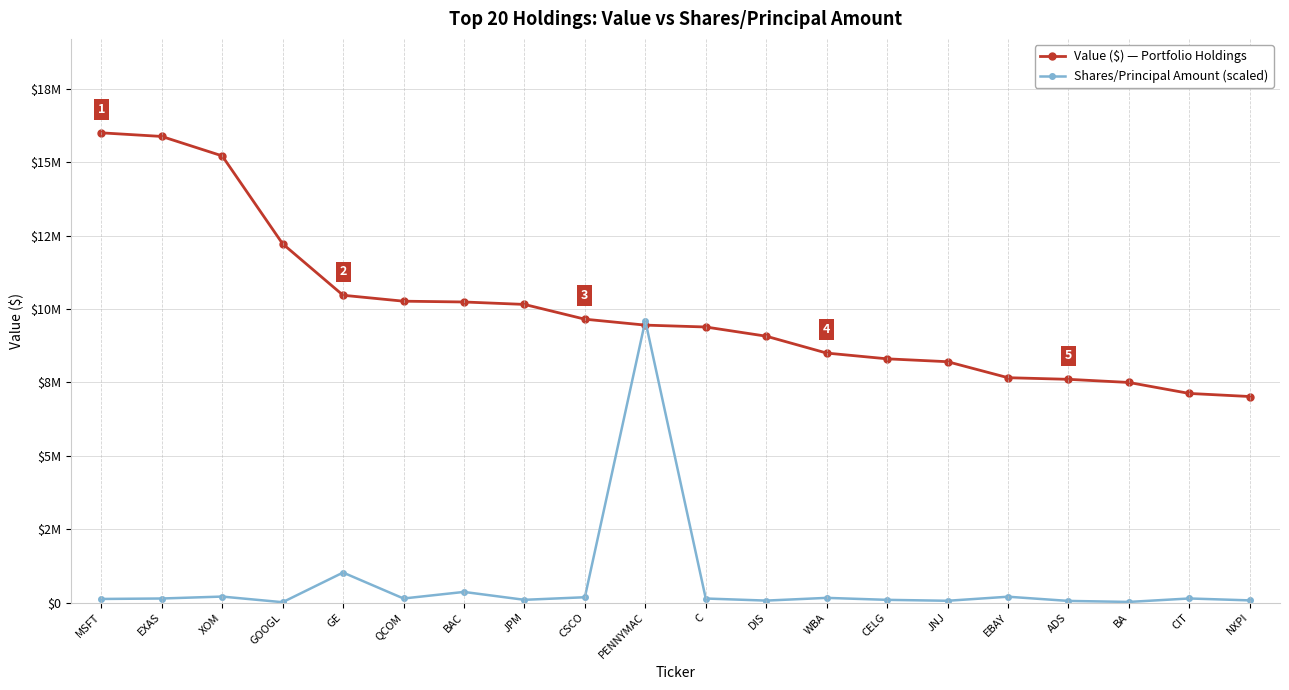

What are all the series names shown in the legend?

Value ($) — Portfolio Holdings, Shares/Principal Amount (scaled)